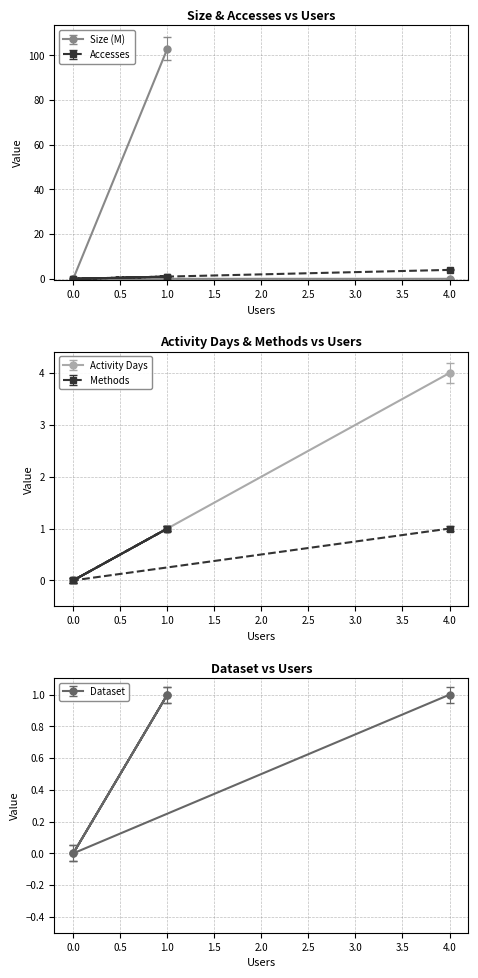

Is the value of Size at 1.0 greater than the value of Methods at 0.0?

Yes